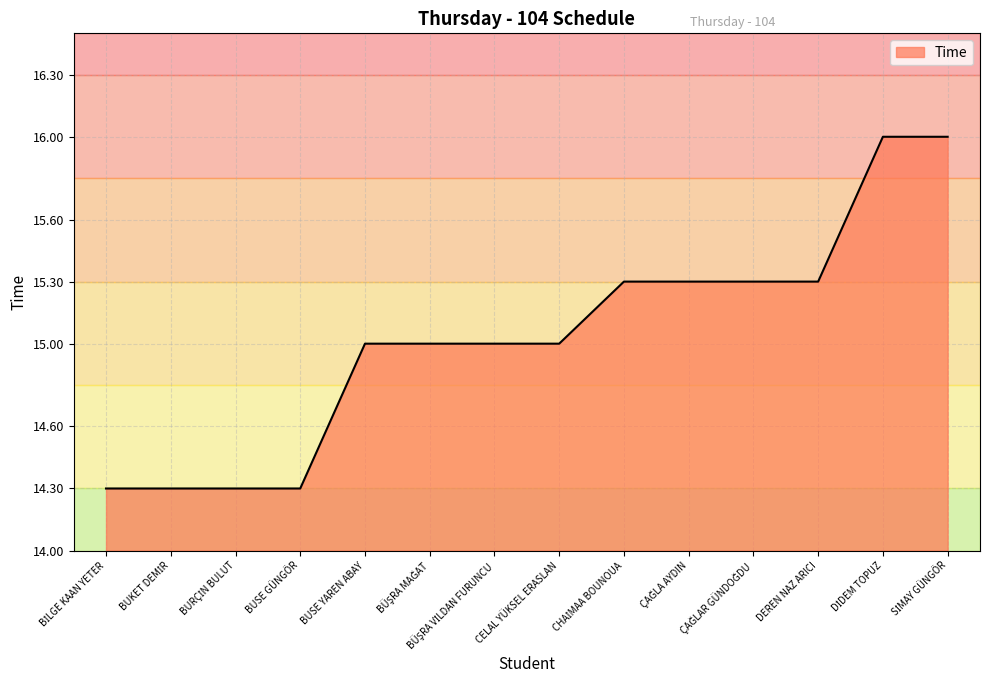

Does the chart display data point markers on the line(s)?

No